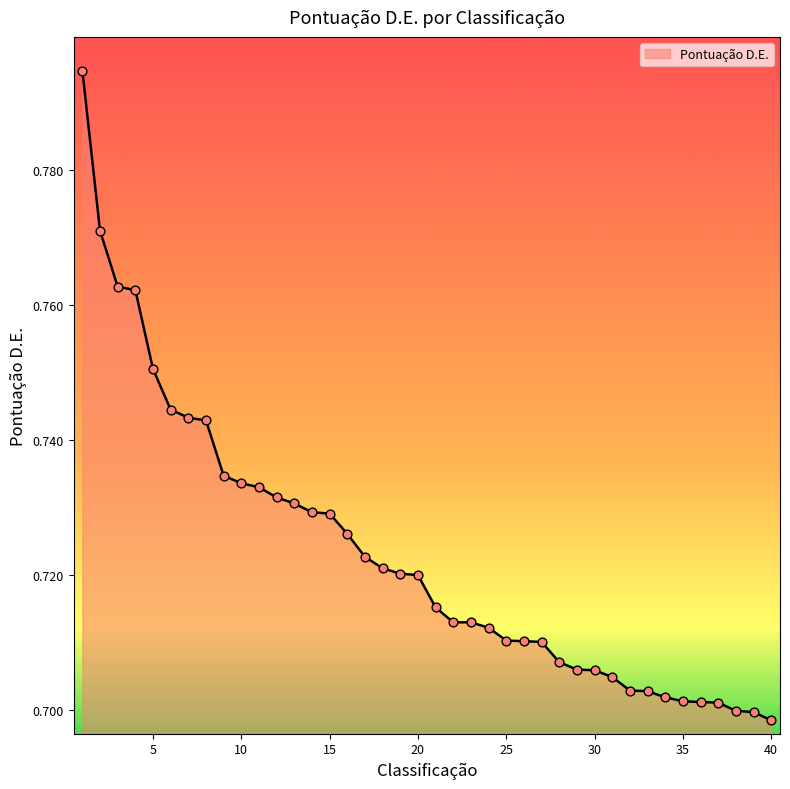

Does the chart have visible grid lines?

No